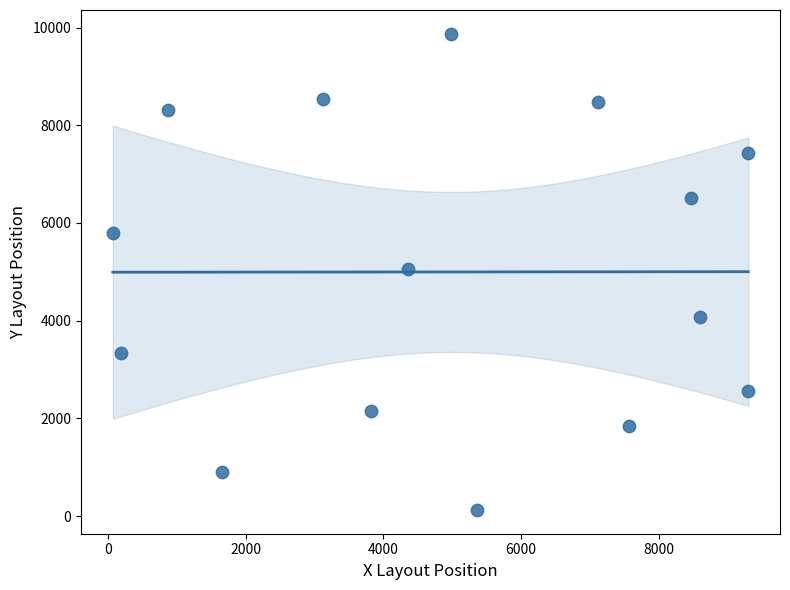

What is the range of Y values (max minus min)?

9747.7